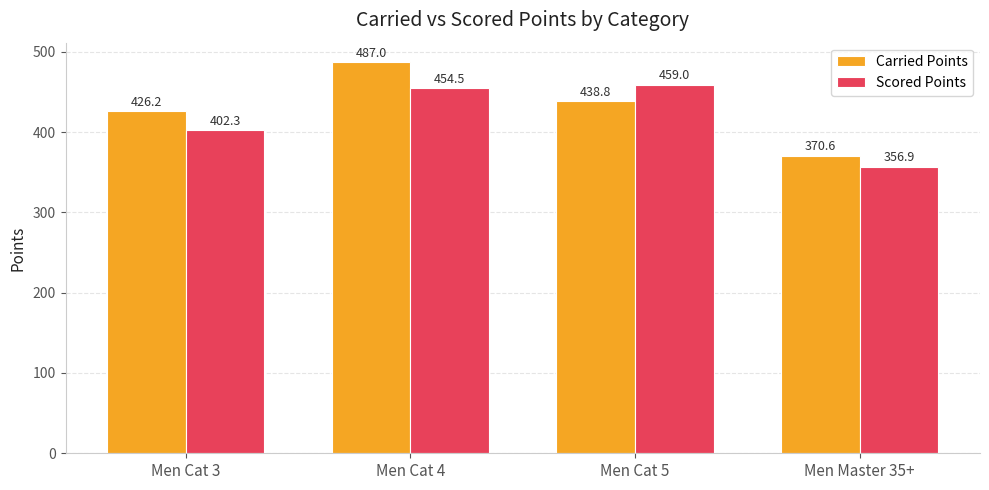

What is the sum of the Scored Points values at Men Cat 5 and Men Cat 4?

913.5